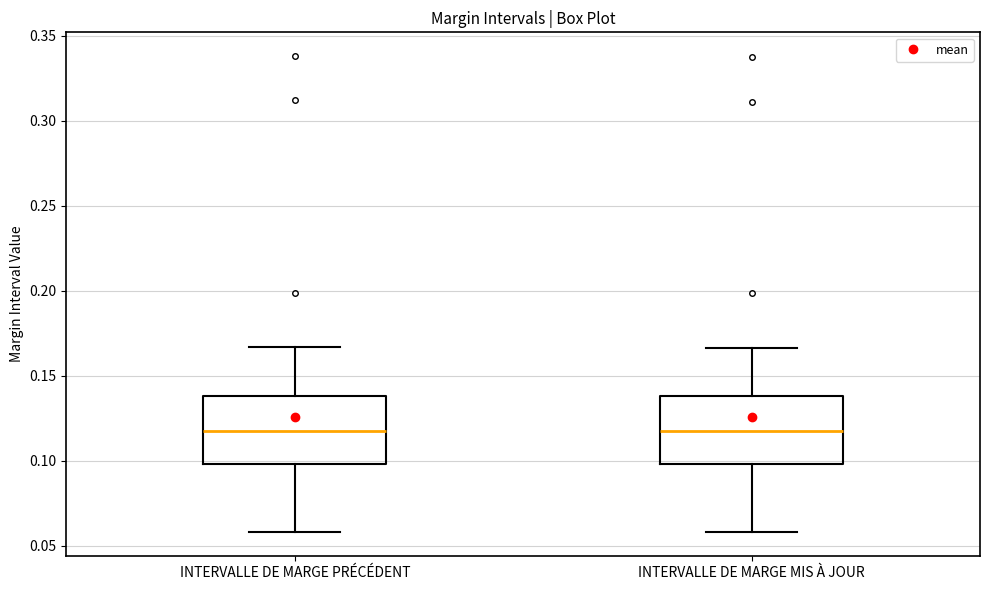

Reading left to right, read every box against the y-axis: the position of its median line, the range the box covers, and the ends of its whiskers. The values are not printed on the chart, so give them approximately, as read against the axis.

INTERVALLE DE MARGE PRÉCÉDENT: median 0.120, box 0.100 to 0.140, whiskers 0.060 to 0.165
INTERVALLE DE MARGE MIS À JOUR: median 0.120, box 0.100 to 0.140, whiskers 0.060 to 0.165